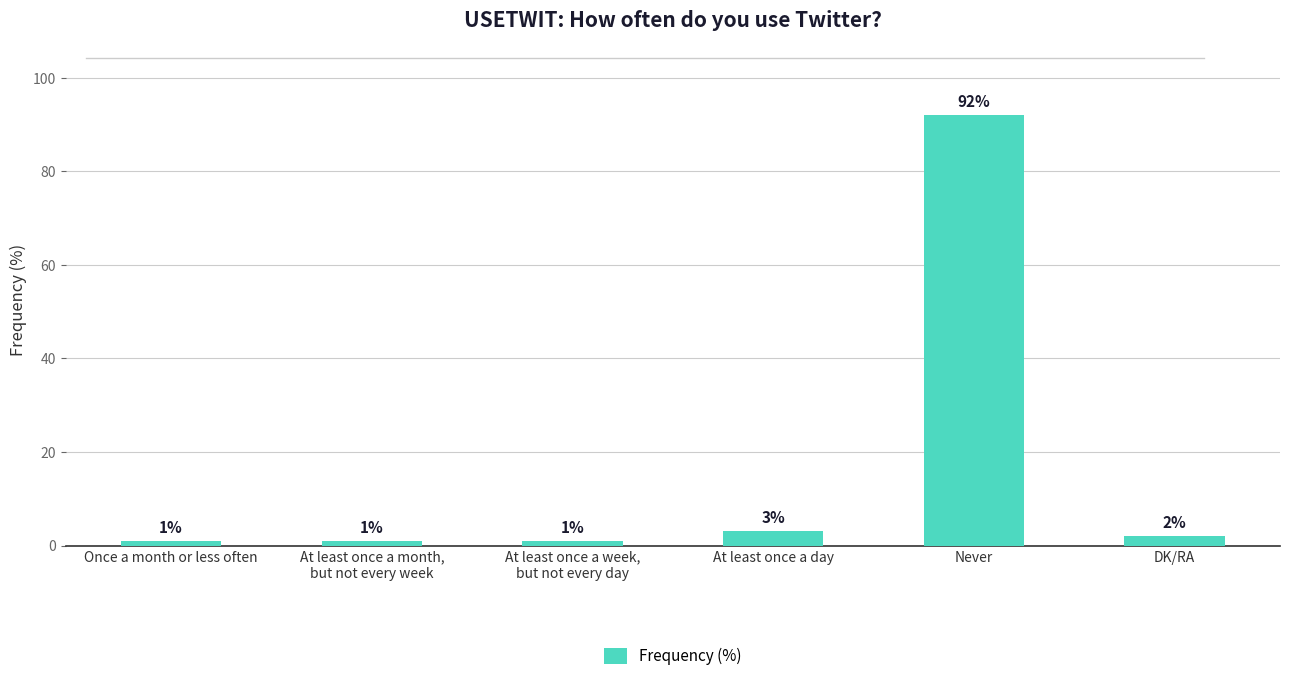

Which has a higher value, At least once a day or Never?

Never